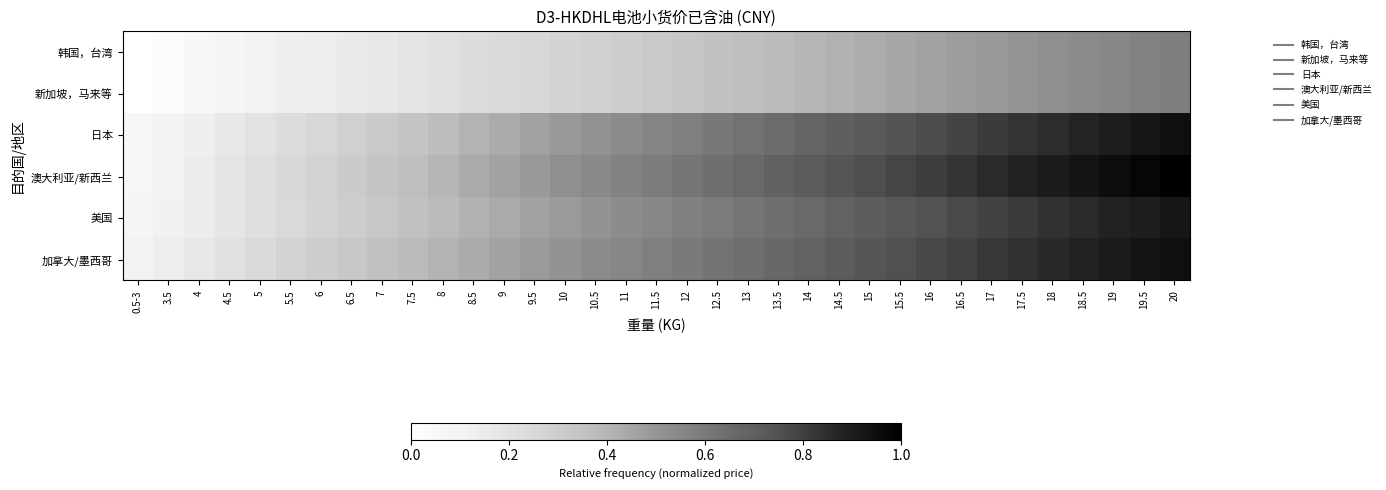

What is the greatest value displayed?

1.0